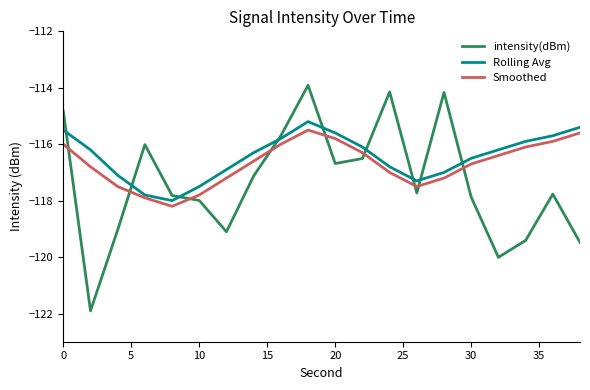

Does the chart display data point markers on the line(s)?

No